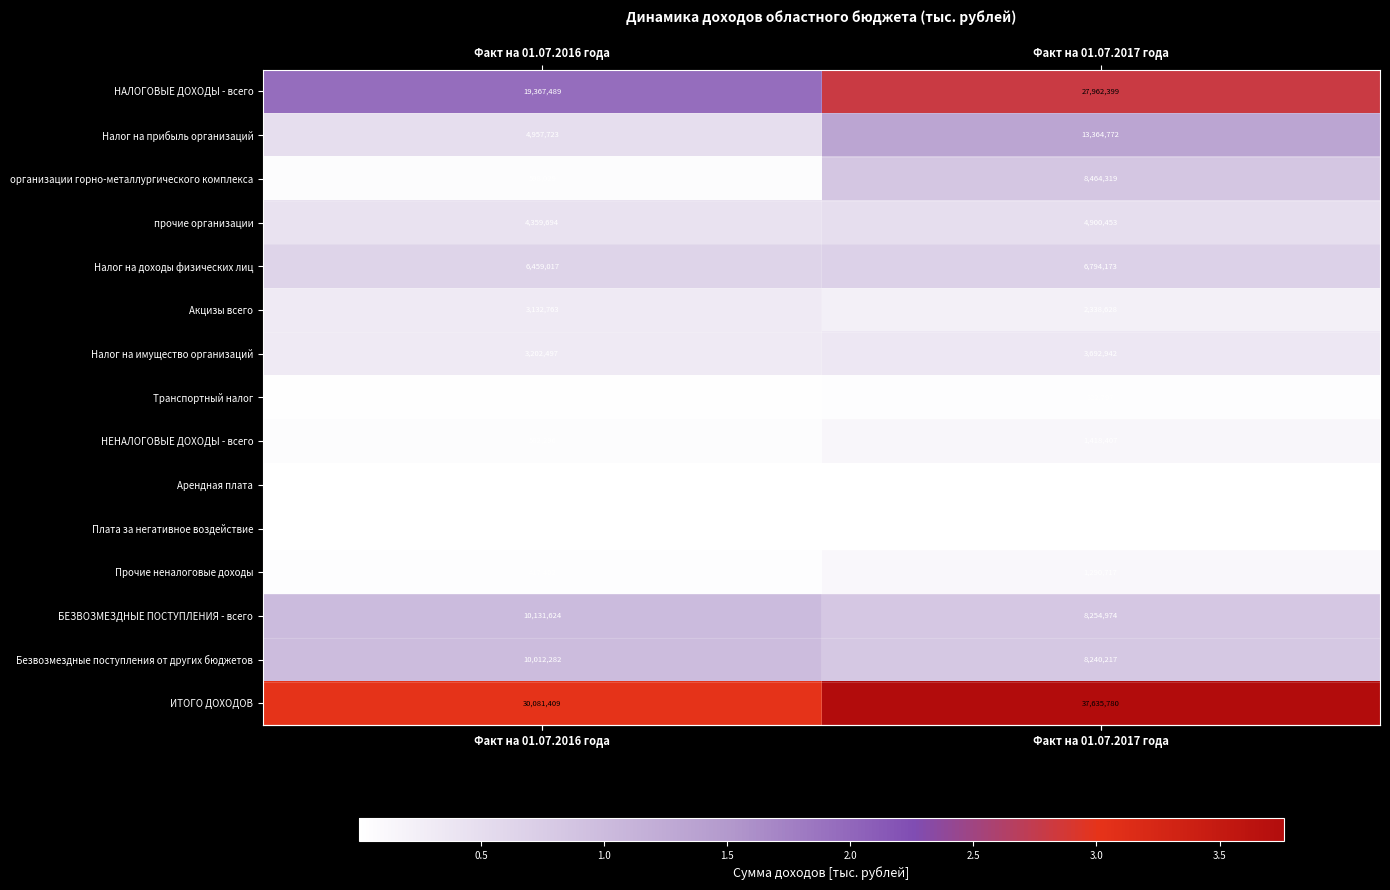

Reading left to right, list all the values displayed in this chart.

НАЛОГОВЫЕ ДОХОДЫ - всего: 19367489	27962399
Налог на прибыль организаций: 4957723	13364772
организации горно-металлургического комплекса: 598029	8464319
прочие организации: 4359694	4900453
Налог на доходы физических лиц: 6459017	6794173
Акцизы всего: 3132763	2338628
Налог на имущество организаций: 3202497	3692942
Транспортный налог: 300038	322797
НЕНАЛОГОВЫЕ ДОХОДЫ - всего: 582296	1418407
Арендная плата: 90048	74399
Плата за негативное воздействие: 51287	25903
Прочие неналоговые доходы: 417402	1290717
БЕЗВОЗМЕЗДНЫЕ ПОСТУПЛЕНИЯ - всего: 10131624	8254974
Безвозмездные поступления от других бюджетов: 10012282	8240217
ИТОГО ДОХОДОВ: 30081409	37635780